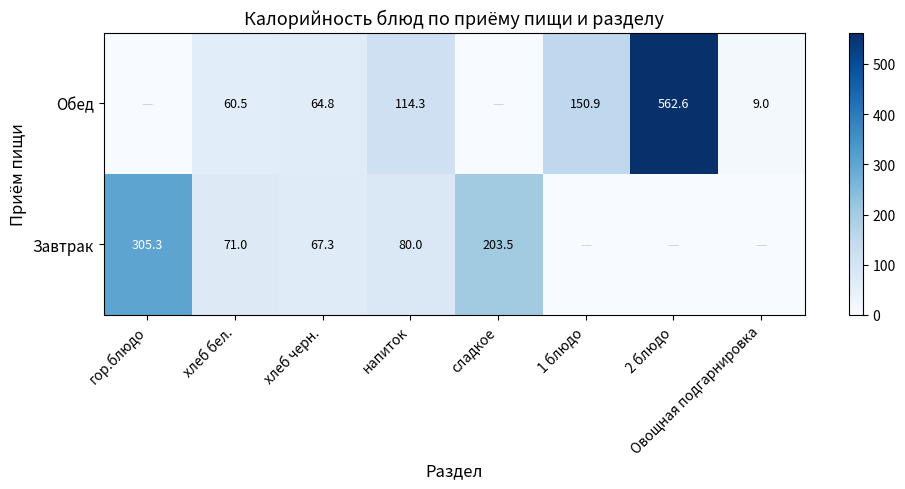

Is it true that Обед equals 5.9 at Овощная подгарнировка?

False